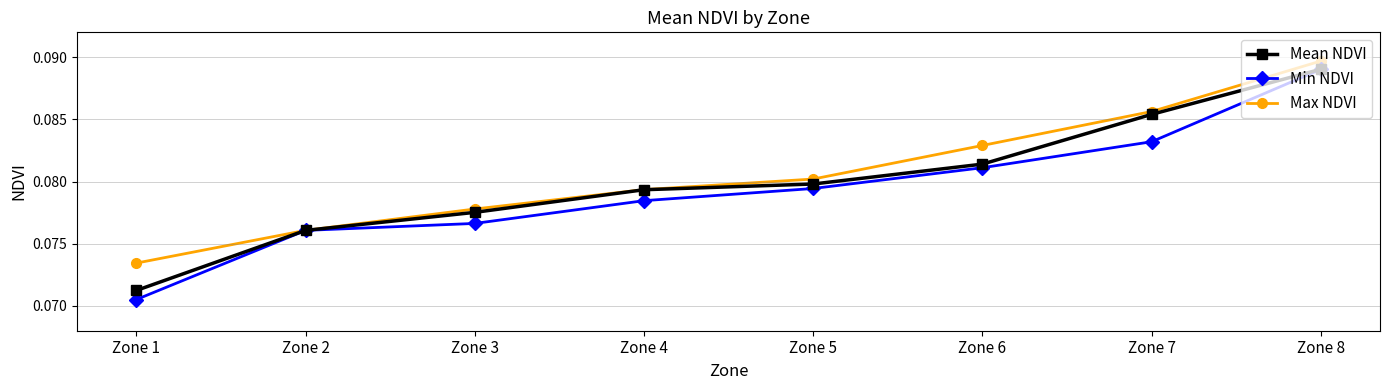

At how many categories does at least one series exceed 0?

8